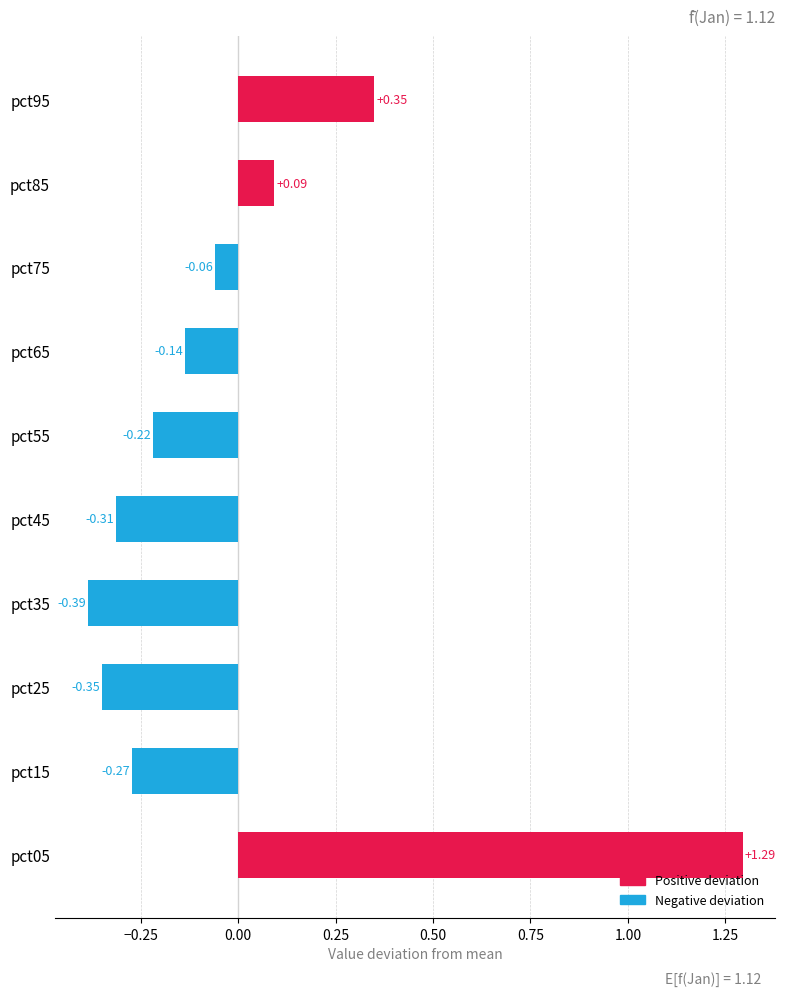

How many data points are less than 0?

7